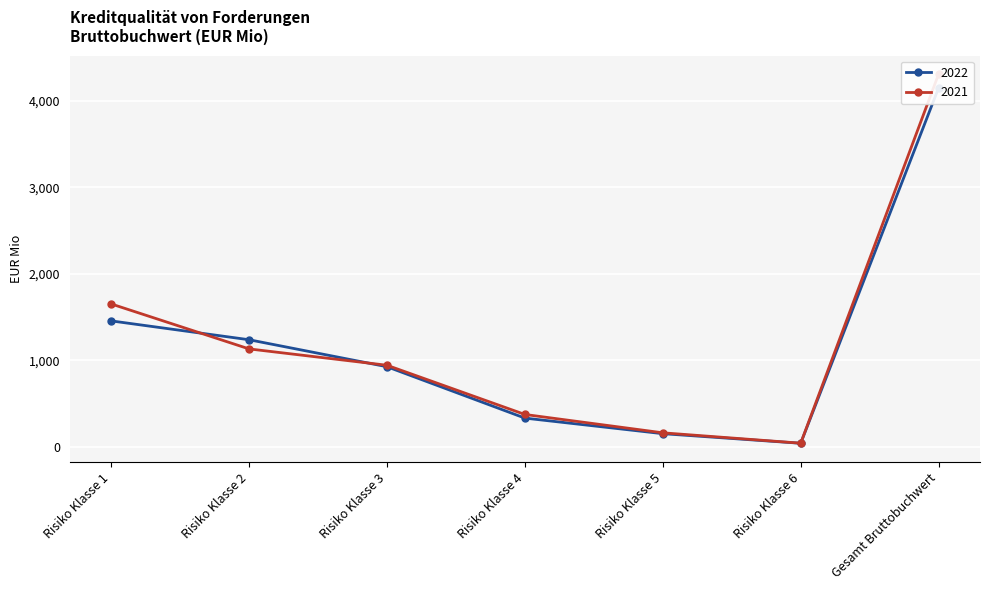

How many lines are shown in the chart?

2